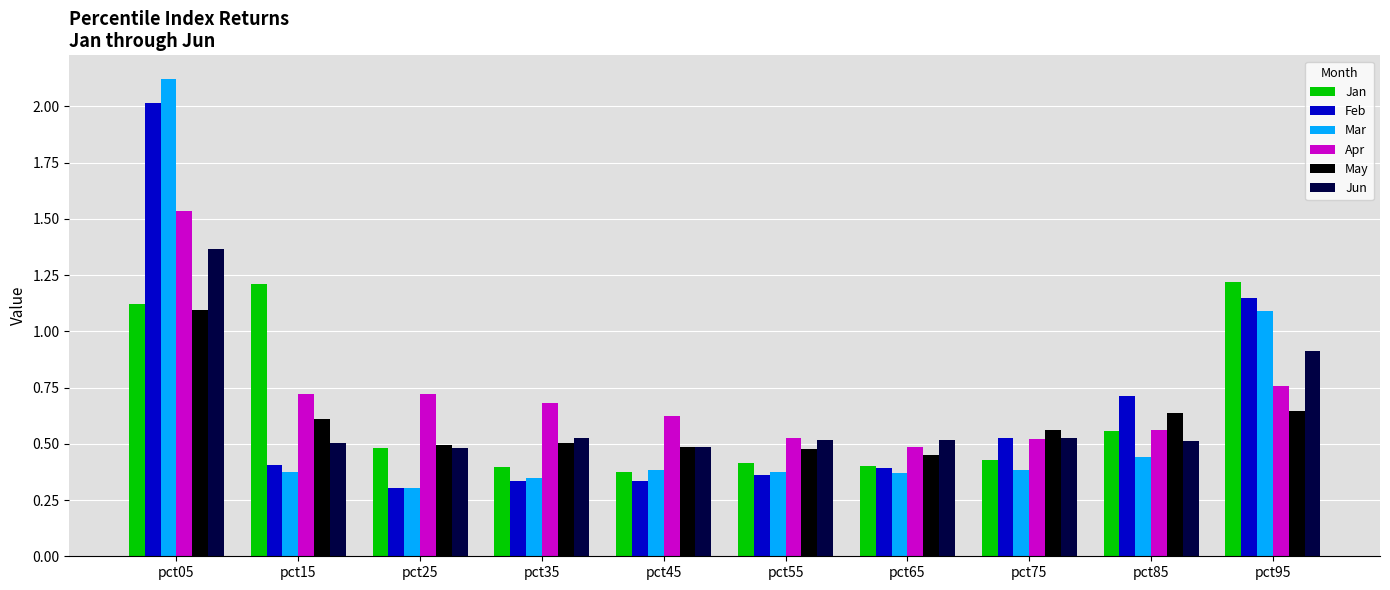

Rank the series by their maximum value, from lowest to highest.

May, Jan, Jun, Apr, Feb, Mar